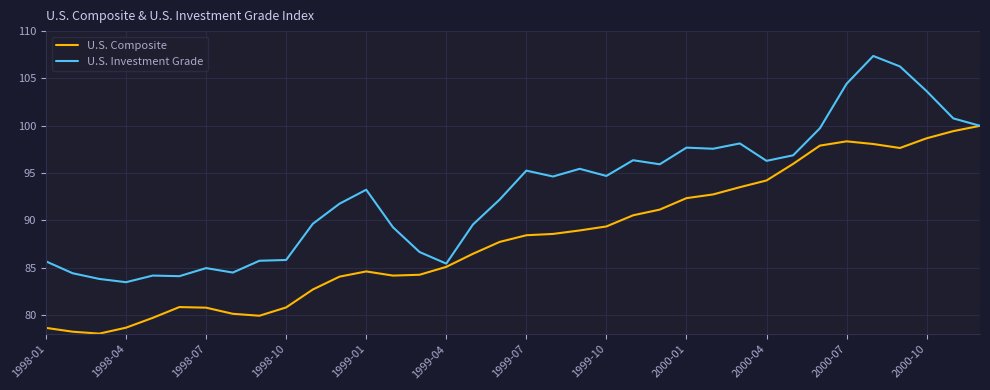

Which series has the largest total across all categories?

U.S. Investment Grade